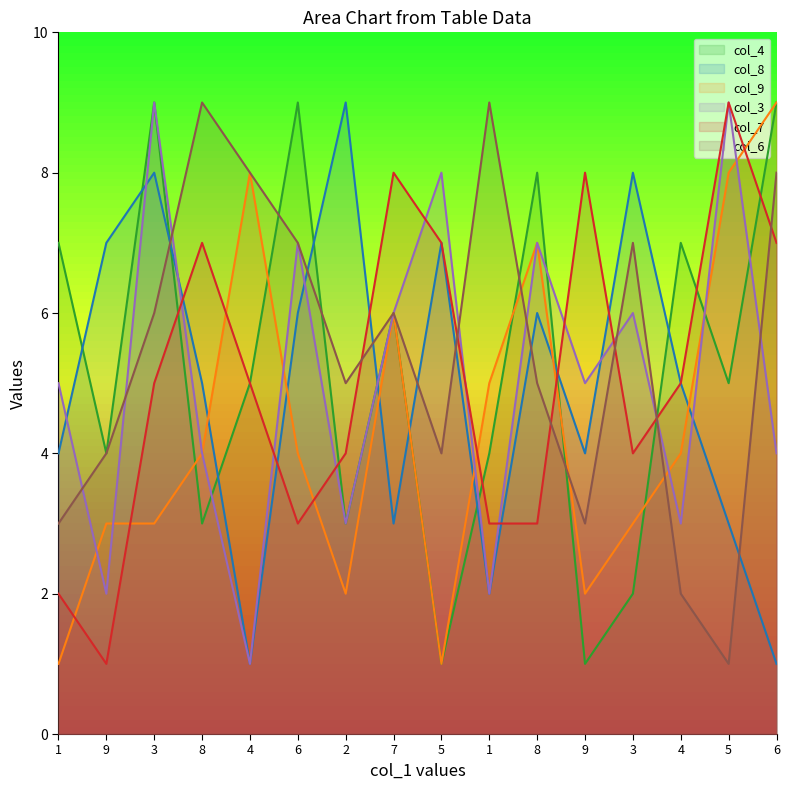

At which label does col_9 reach its peak?

6